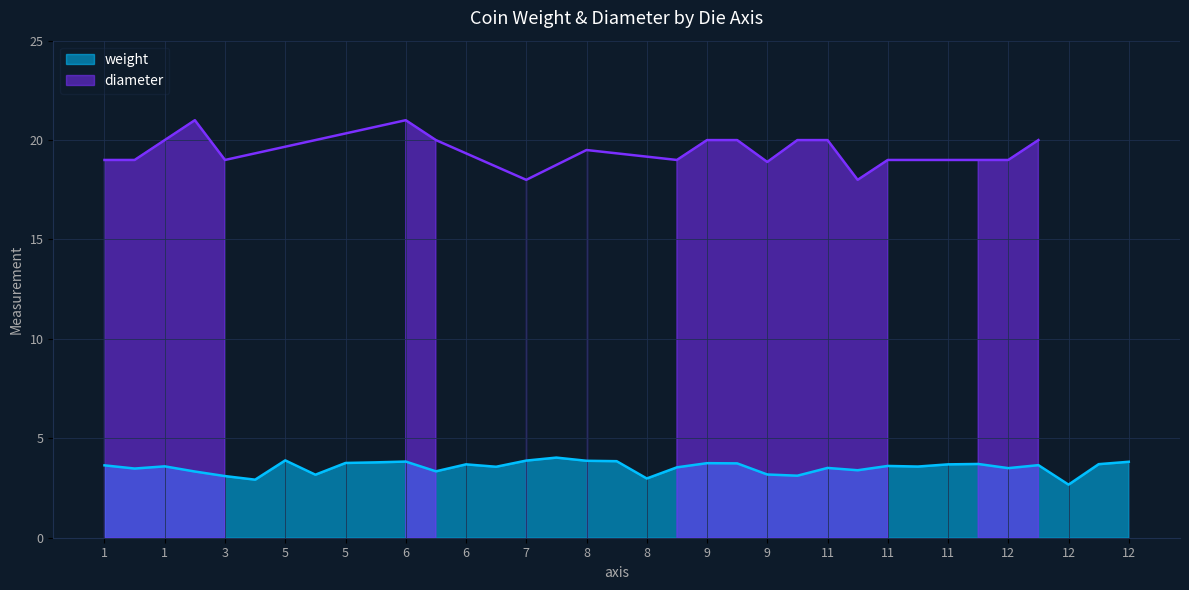

Which series has the largest total across all categories?

diameter